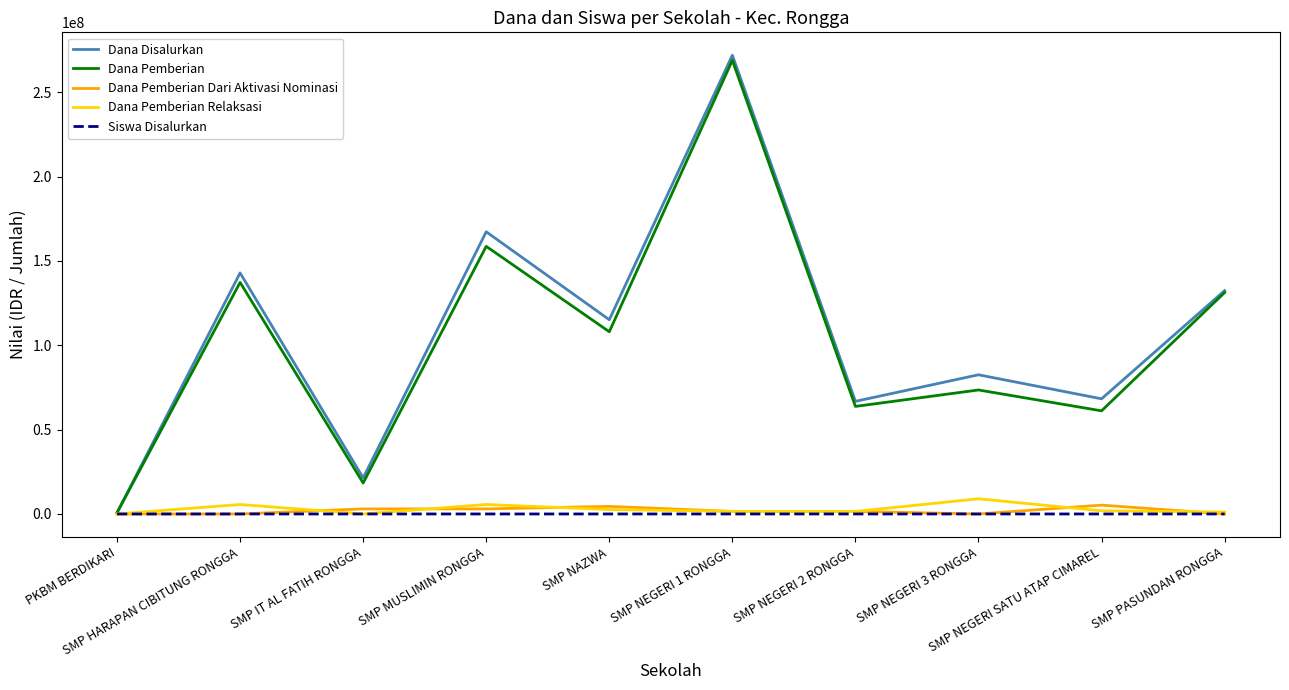

What is the spread (max minus min) of values at SMP NEGERI SATU ATAP CIMAREL?

68249883